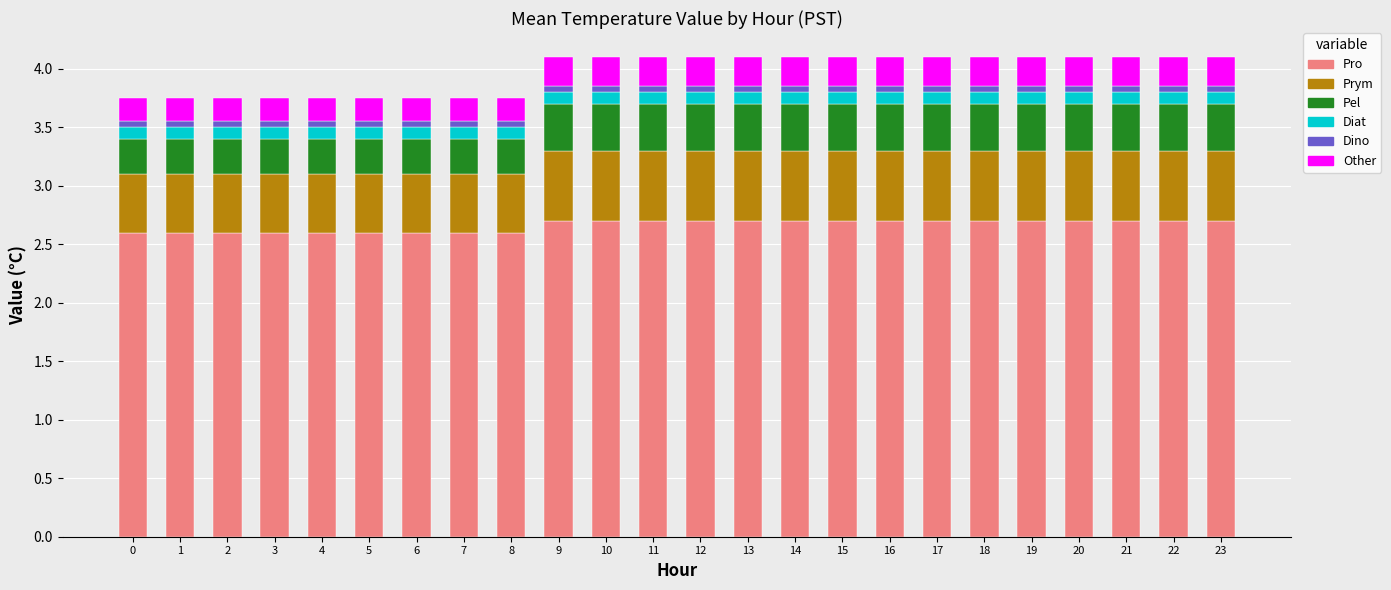

What is the lowest value of the Pro series?

2.6